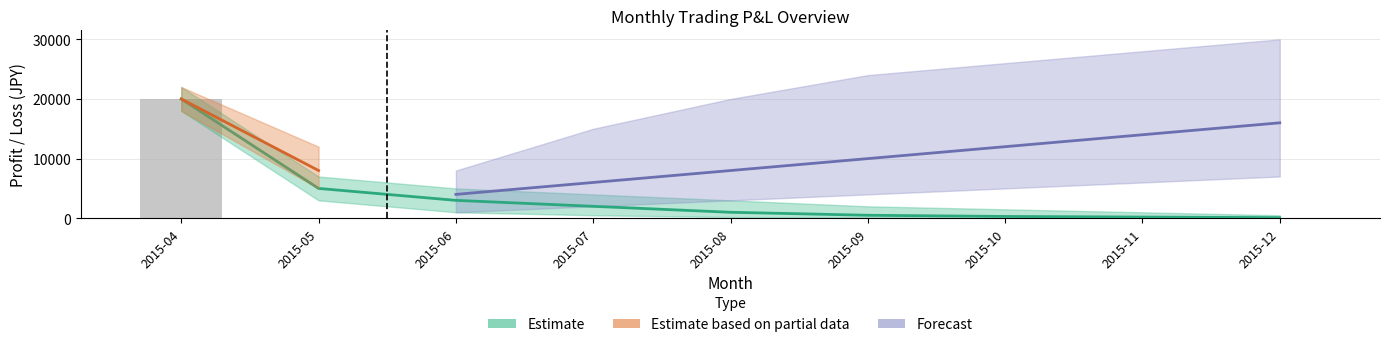

What is the maximum value shown in the chart?

20000